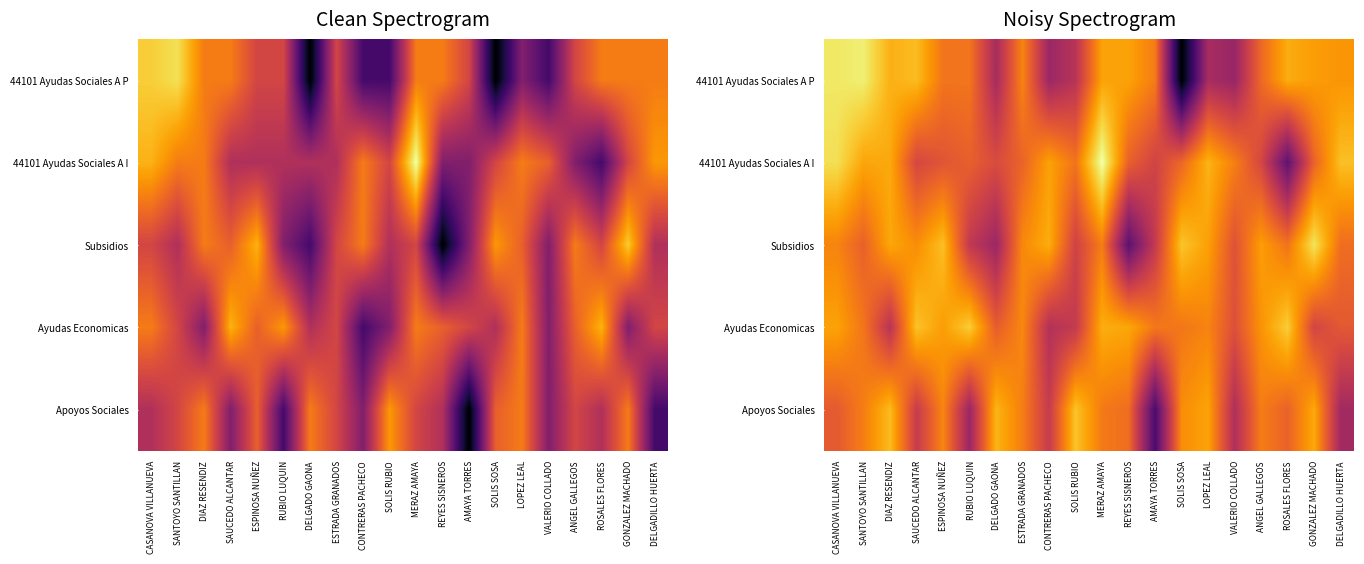

What is the maximum value shown in the chart?

8.8